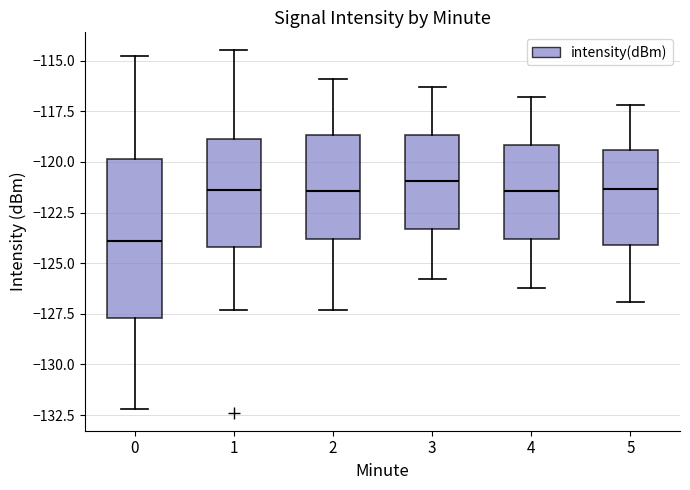

Comparing the boxes themselves (not the whiskers), which one is the tallest?

0